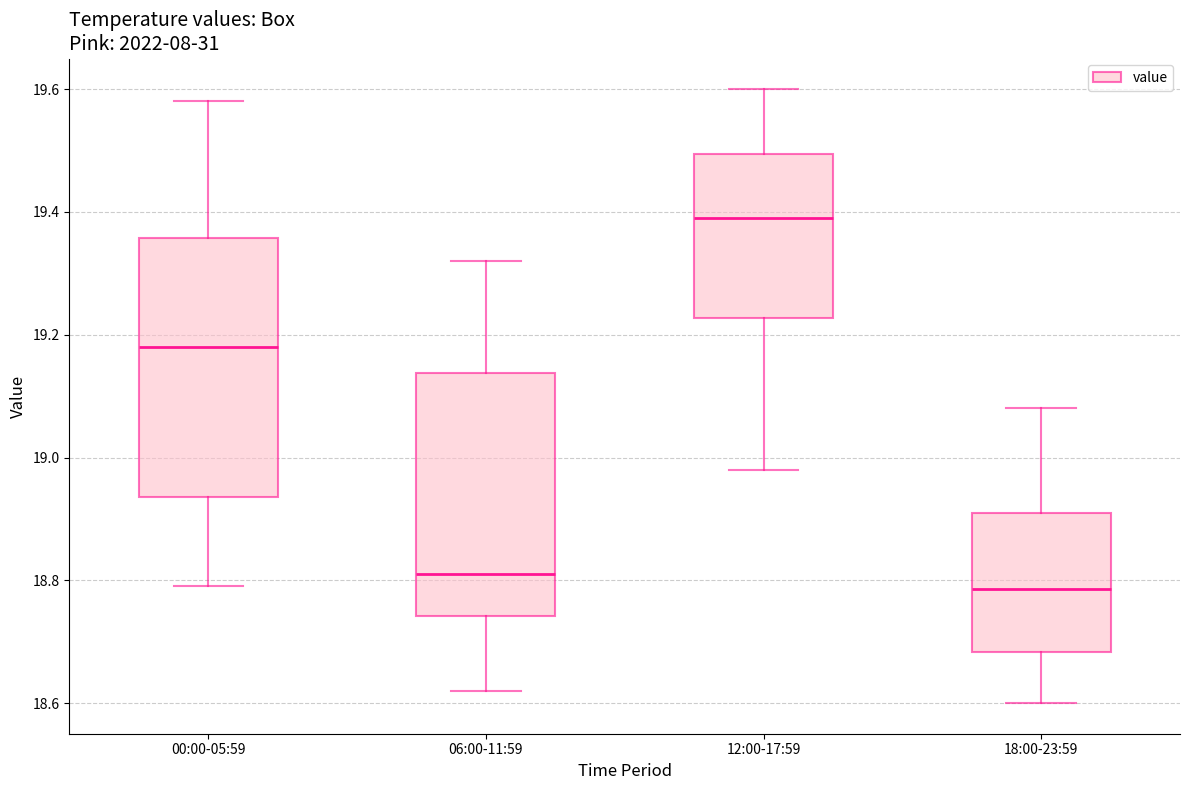

Reading left to right, read every box against the y-axis: the position of its median line, the range the box covers, and the ends of its whiskers. The values are not printed on the chart, so give them approximately, as read against the axis.

00:00-05:59: median 19.18, box 18.94 to 19.36, whiskers 18.80 to 19.58
06:00-11:59: median 18.82, box 18.74 to 19.14, whiskers 18.62 to 19.32
12:00-17:59: median 19.40, box 19.22 to 19.50, whiskers 18.98 to 19.60
18:00-23:59: median 18.78, box 18.68 to 18.92, whiskers 18.60 to 19.08